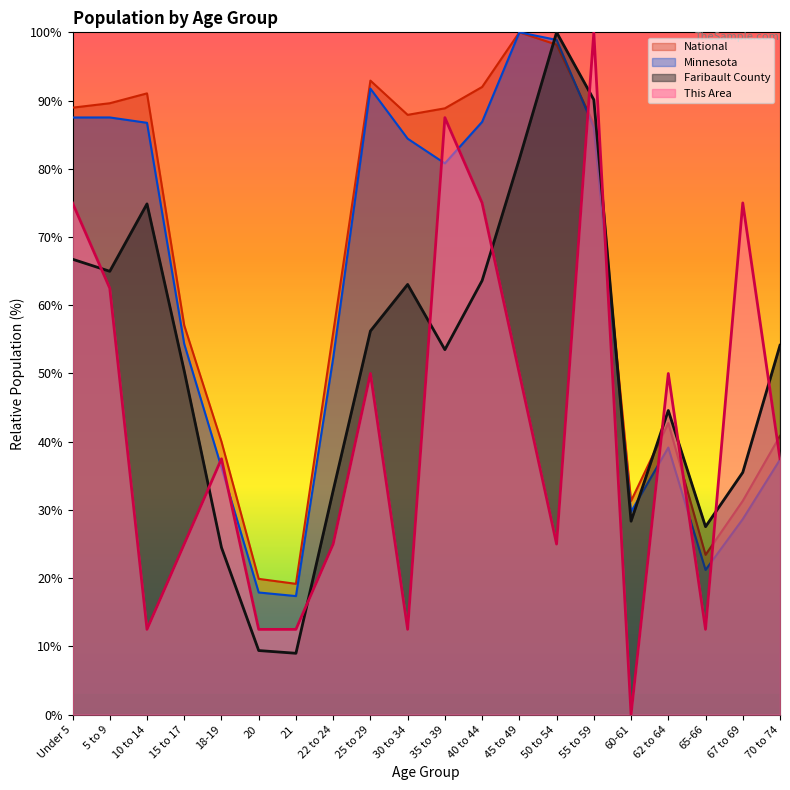

List the labels in order of National value, smallest first.

21, 20, 65-66, 60-61, 67 to 69, 18-19, 70 to 74, 62 to 64, 22 to 24, 15 to 17, 55 to 59, 30 to 34, 35 to 39, Under 5, 5 to 9, 10 to 14, 40 to 44, 25 to 29, 50 to 54, 45 to 49